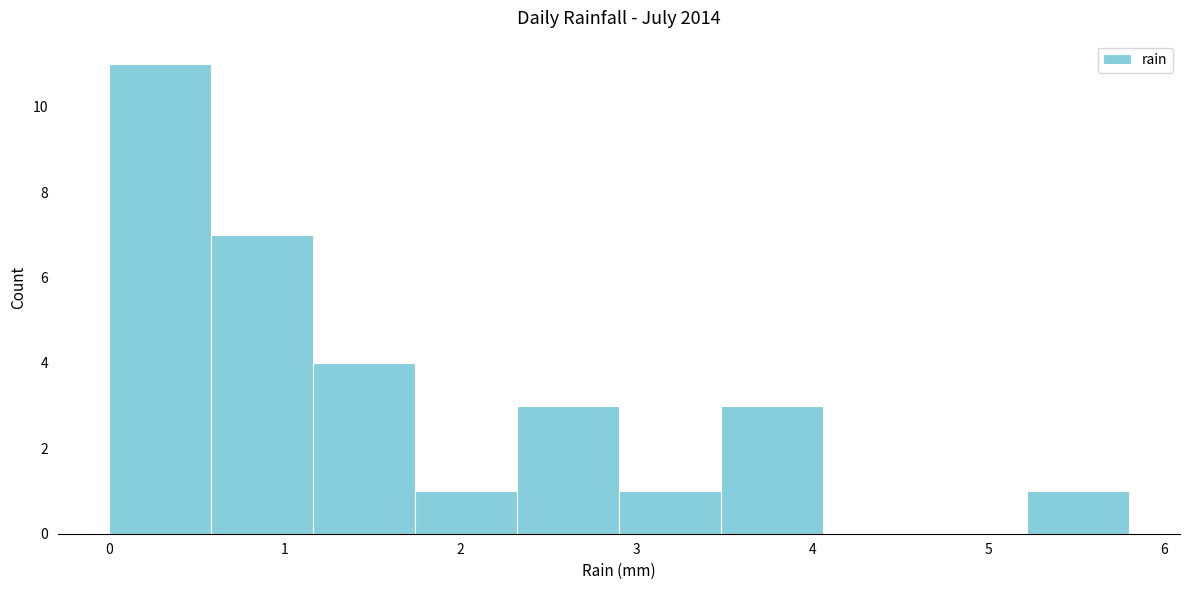

Which range on the x-axis has the tallest bar?

0.00 to 0.58